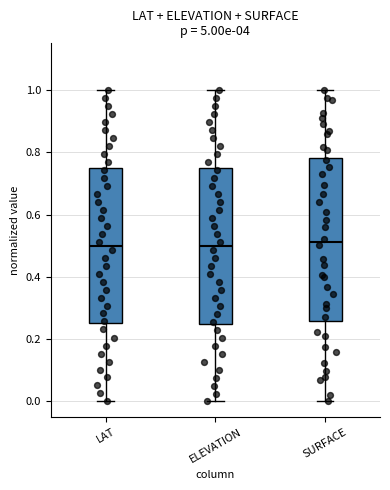

Comparing the boxes themselves (not the whiskers), which one is the tallest?

SURFACE